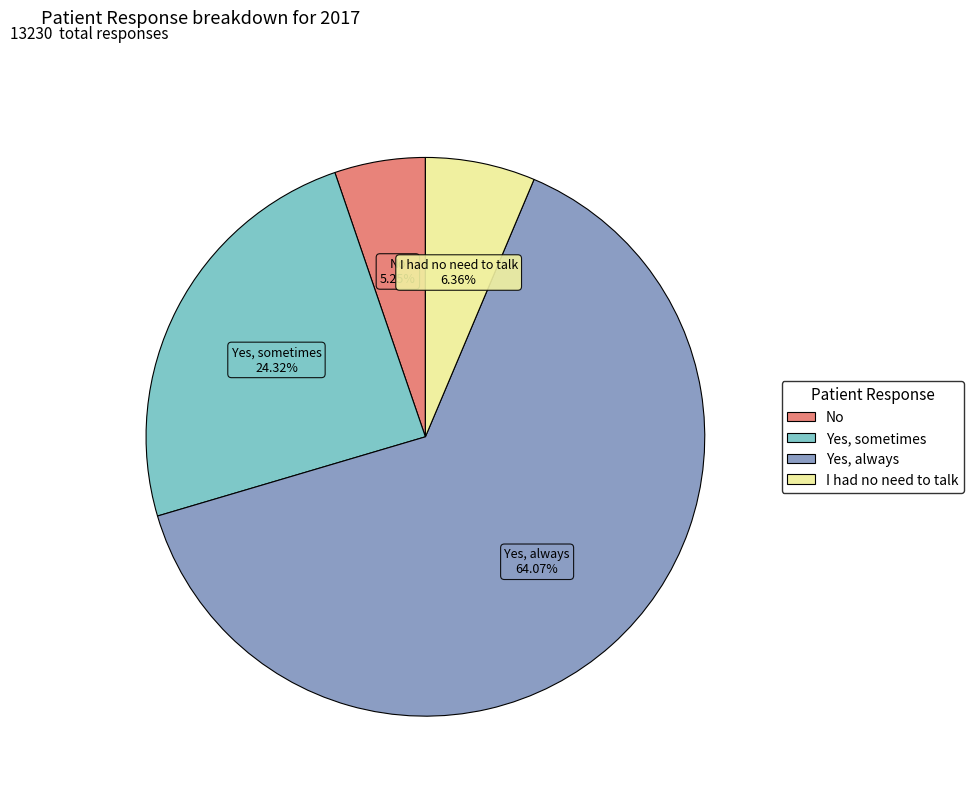

Do I had no need to talk and Yes, sometimes together represent more than half of the pie?

No